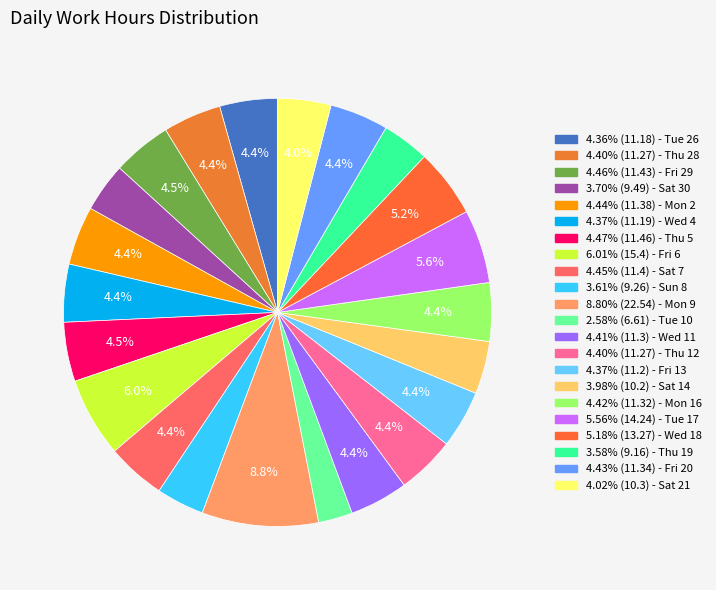

Rank the categories by value from highest to lowest.

Mon 9, Fri 6, Tue 17, Wed 18, Thu 5, Fri 29, Sat 7, Mon 2, Fri 20, Mon 16, Wed 11, Thu 28, Thu 12, Fri 13, Wed 4, Tue 26, Sat 21, Sat 14, Sat 30, Sun 8, Thu 19, Tue 10